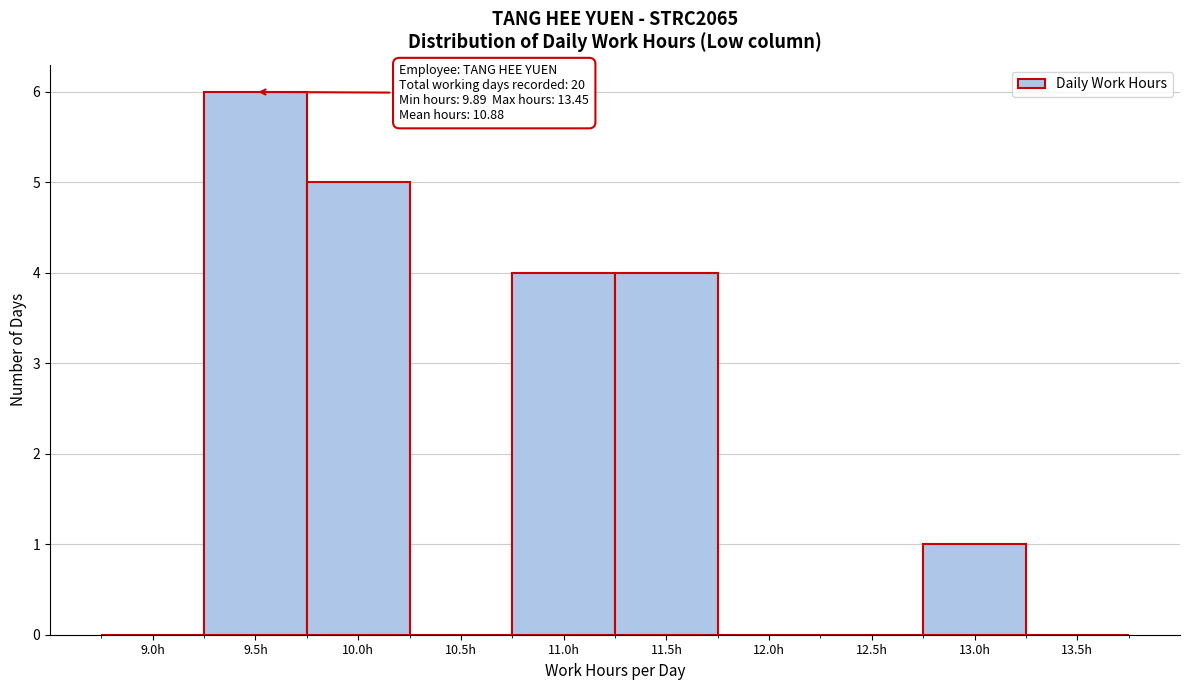

Reading right to left, transcribe all the data shown in this chart.

13.5h=0	13.0h=1	12.5h=0	12.0h=0	11.5h=4	11.0h=4	10.5h=0	10.0h=5	9.5h=6	9.0h=0